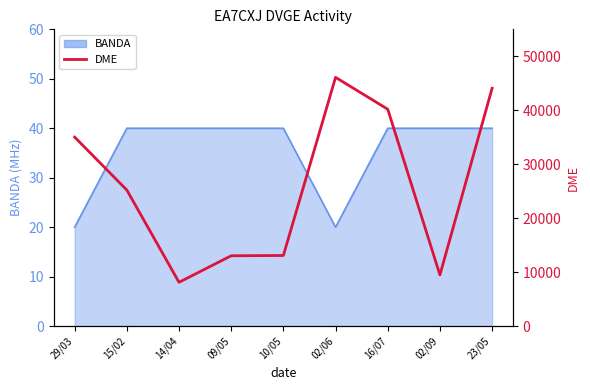

What is the sum of all values?

234331